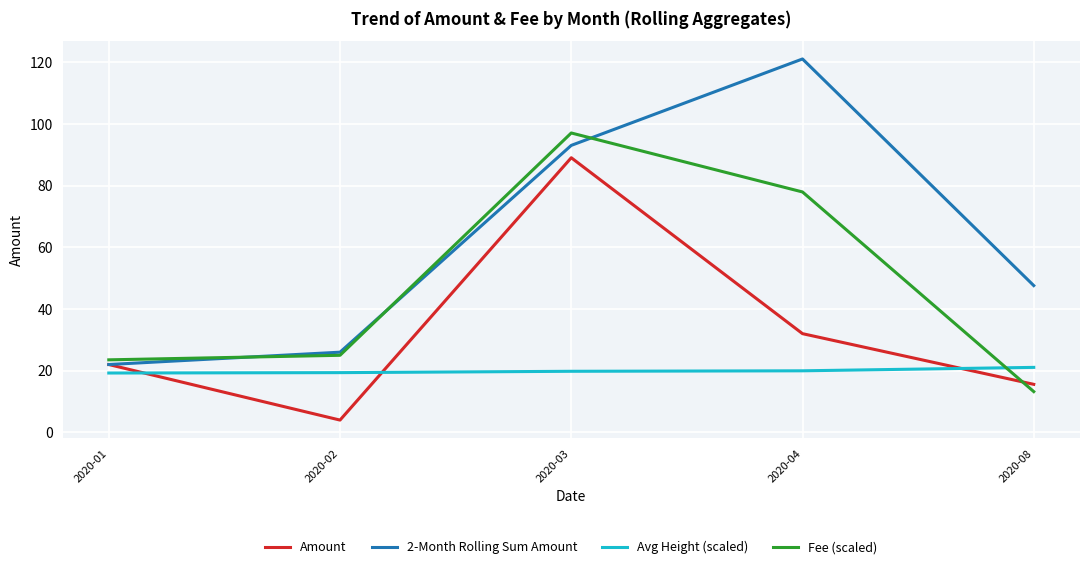

What is the sum of all Fee (scaled) values?

236.7